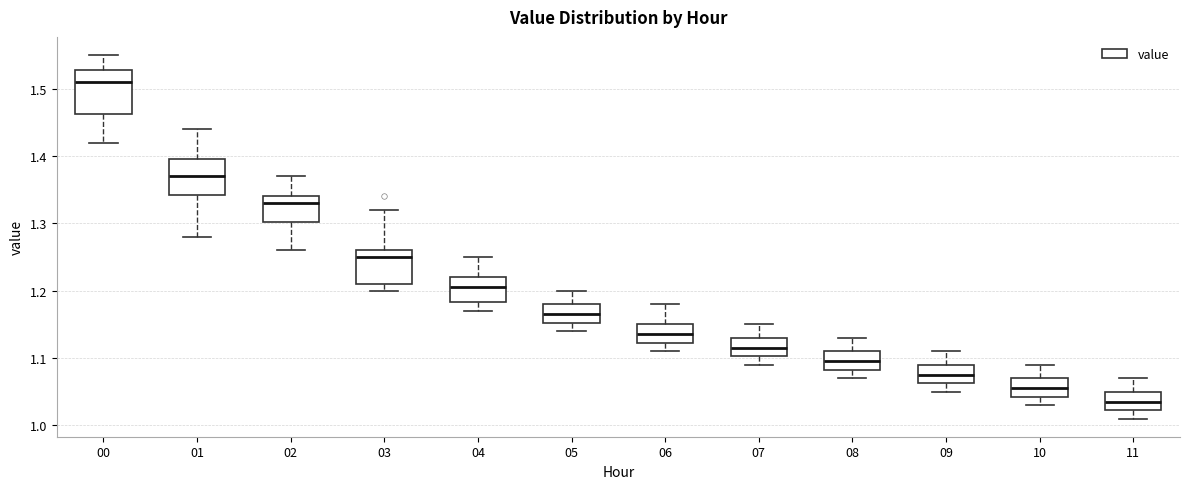

Which box has the highest median line?

00